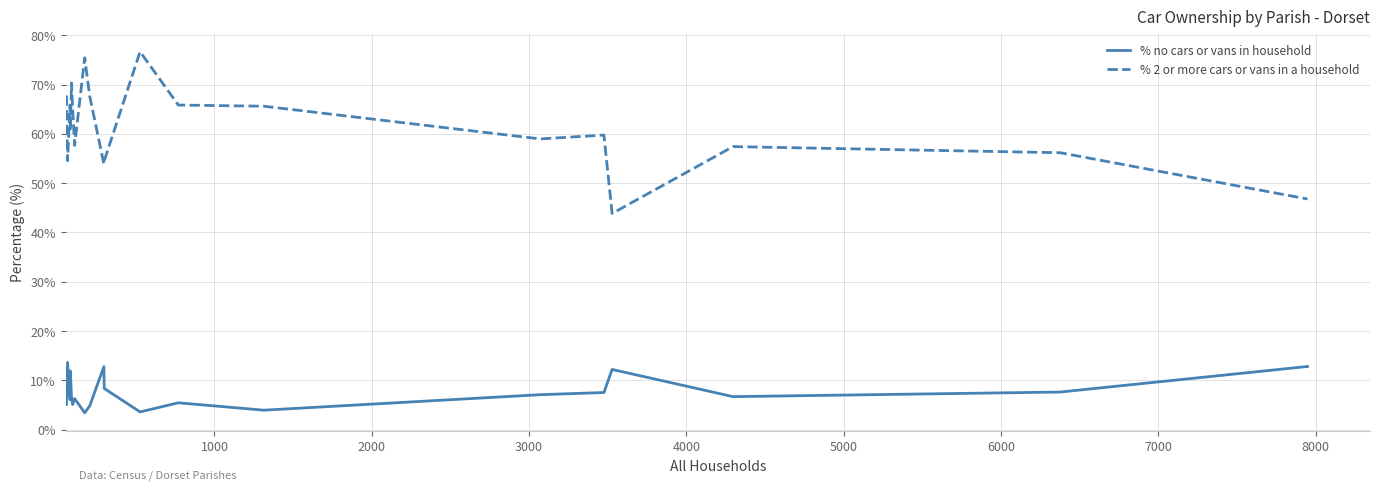

What are all the series names shown in the legend?

% no cars or vans in household, % 2 or more cars or vans in a household